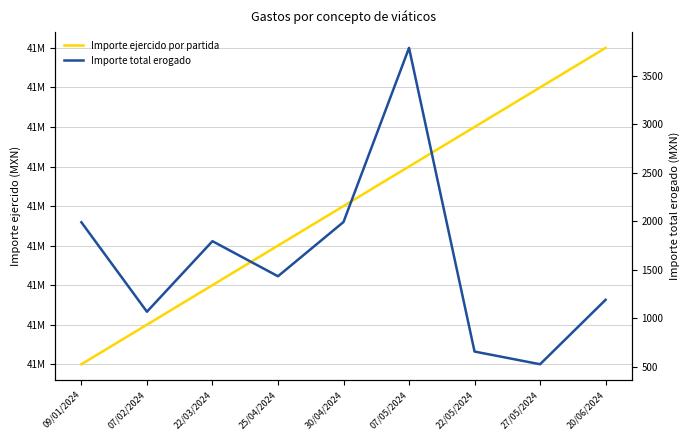

At how many categories does at least one series exceed 4799699?

9